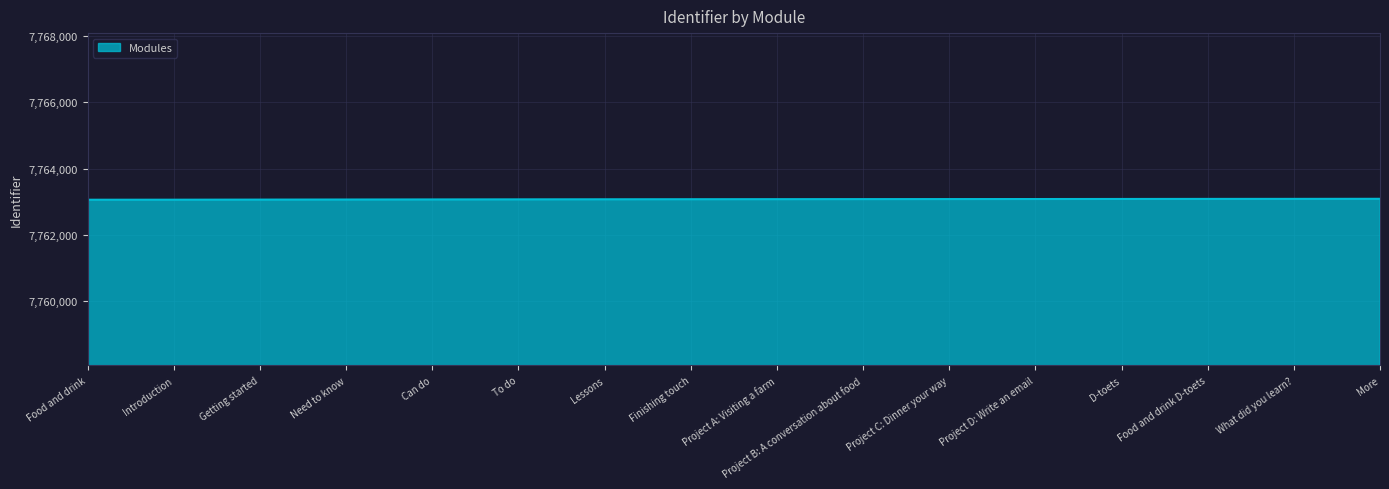

What is the ratio of the value at Finishing touch to the value at D-toets?

1.0